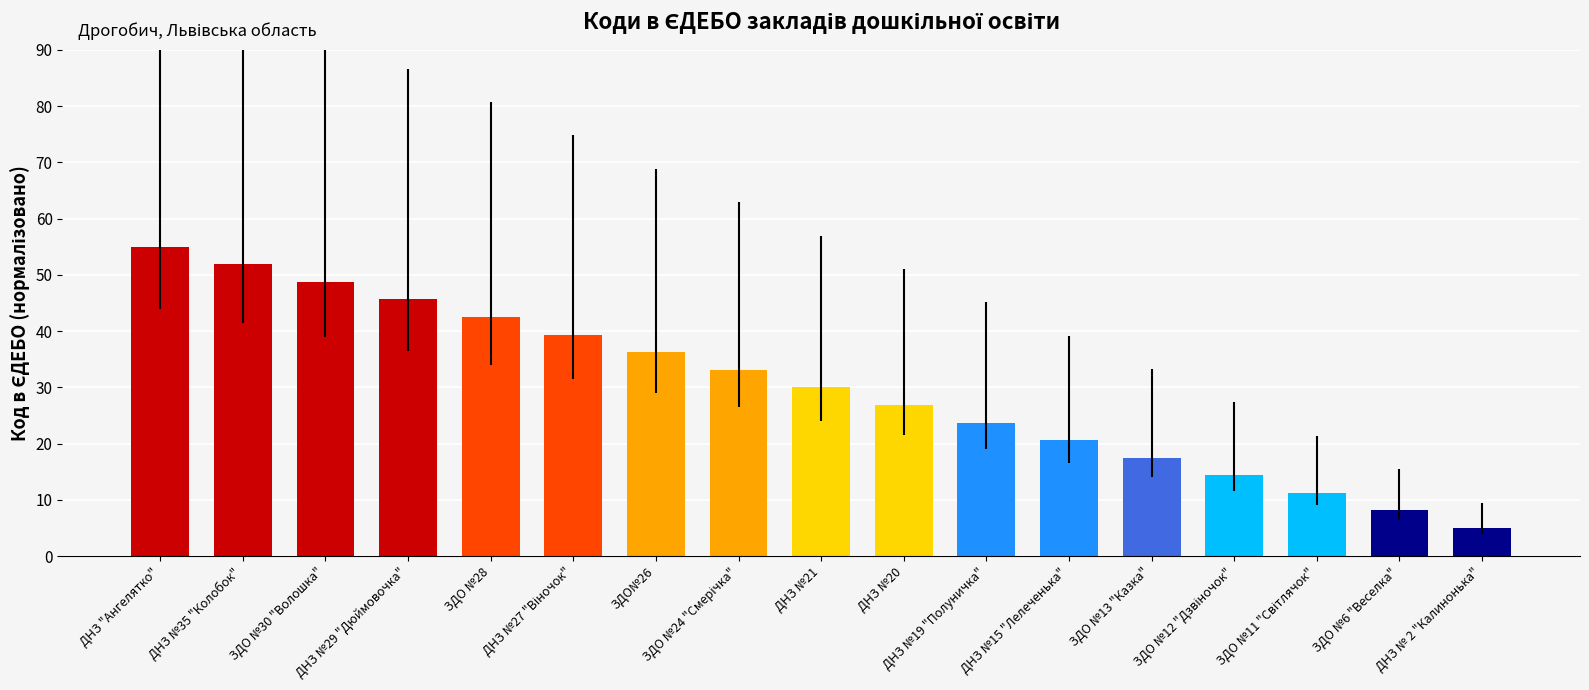

Which label corresponds to the largest value in the chart?

ДНЗ "Ангелятко"